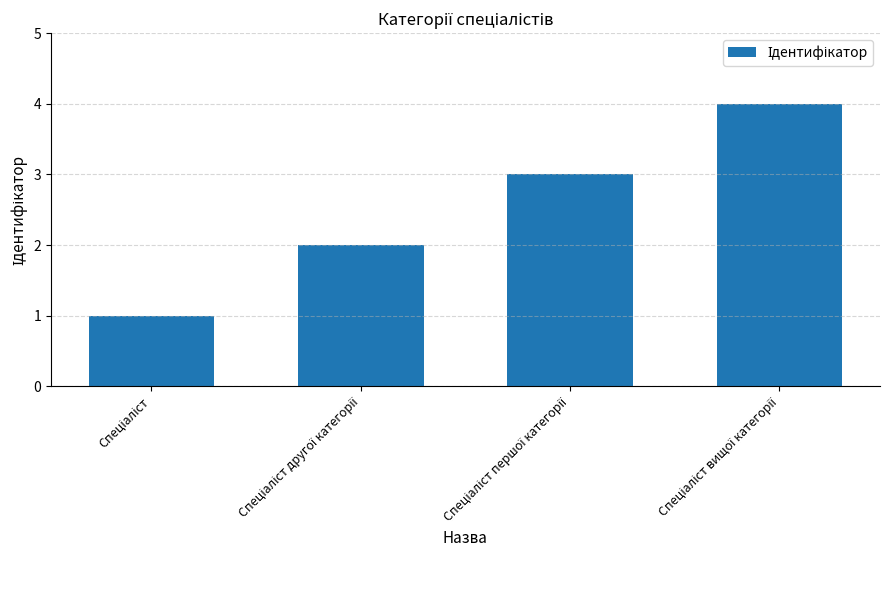

What is the maximum value shown in the chart?

4